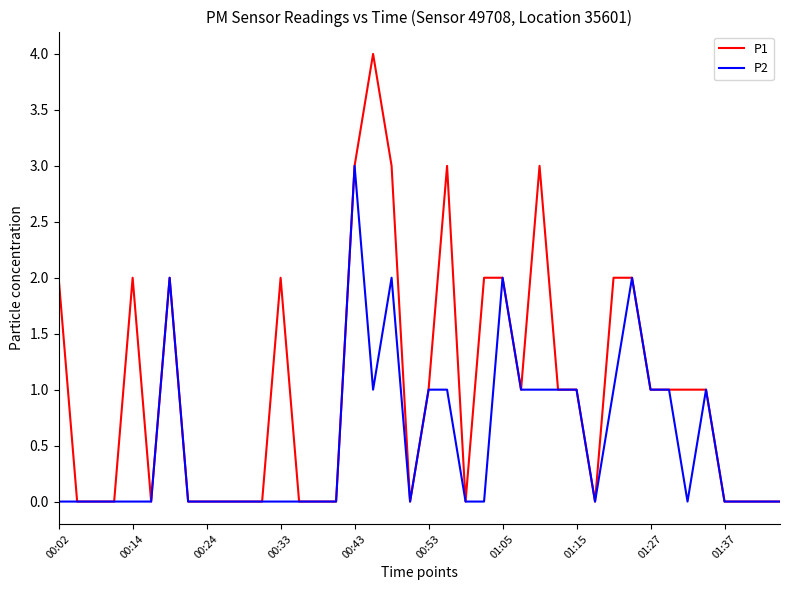

What is the difference between the maximum and second lowest values in the P1 series?

4